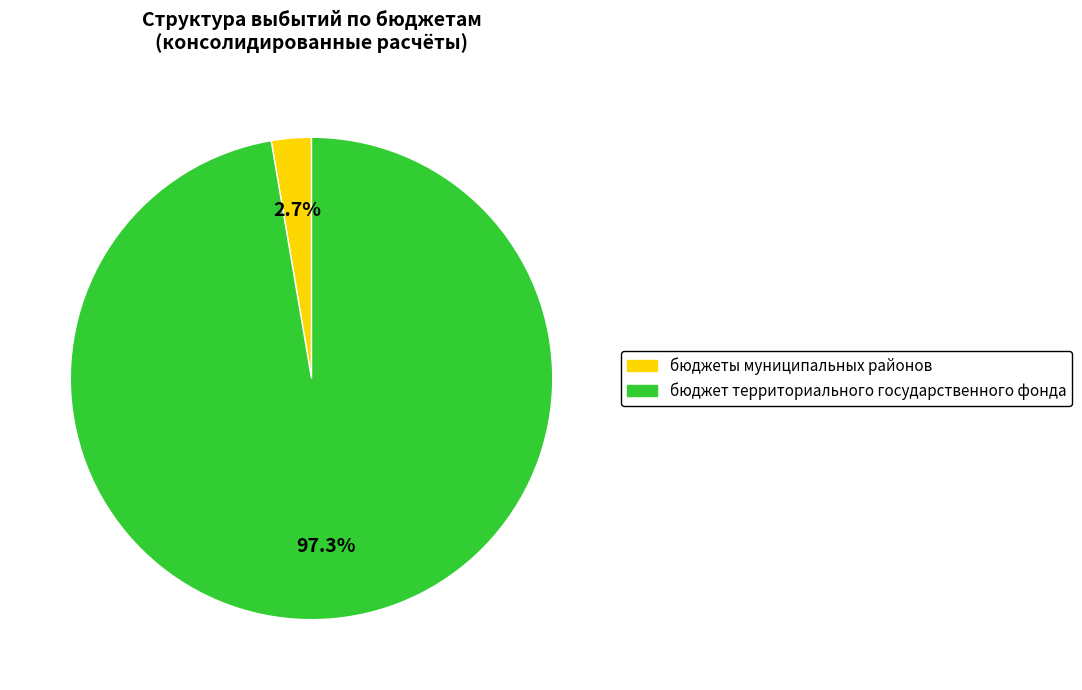

Does any single category account for the majority?

Yes